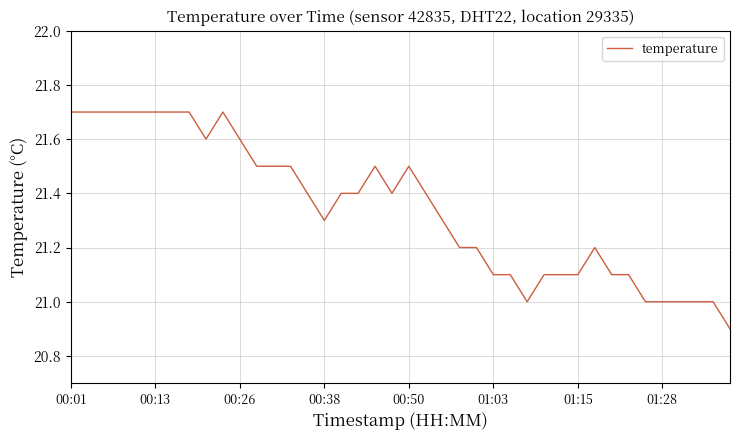

What is the average value?

21.3